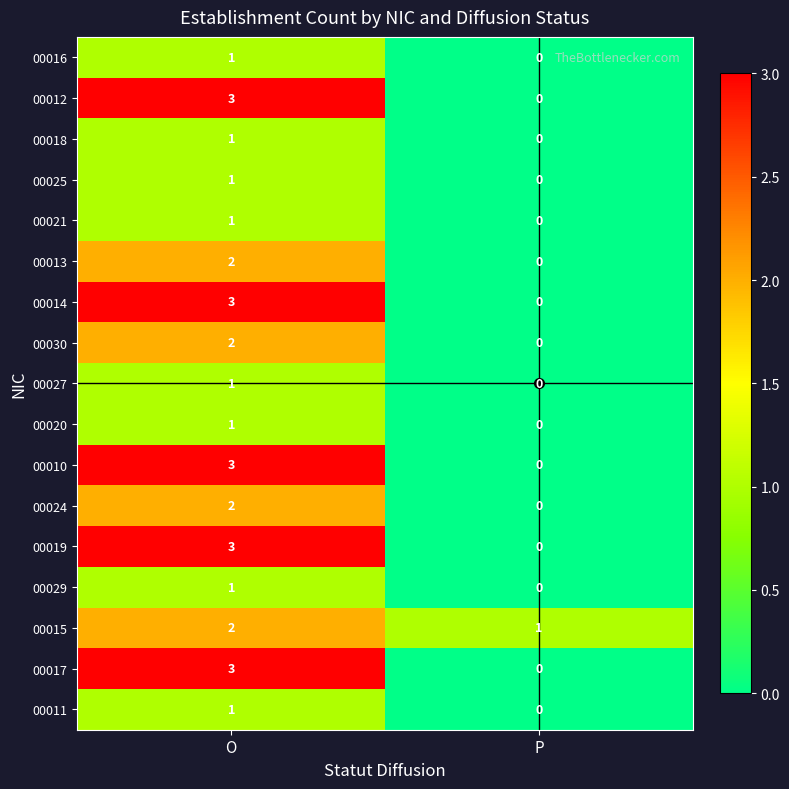

At which category is the sum across all series the highest?

O